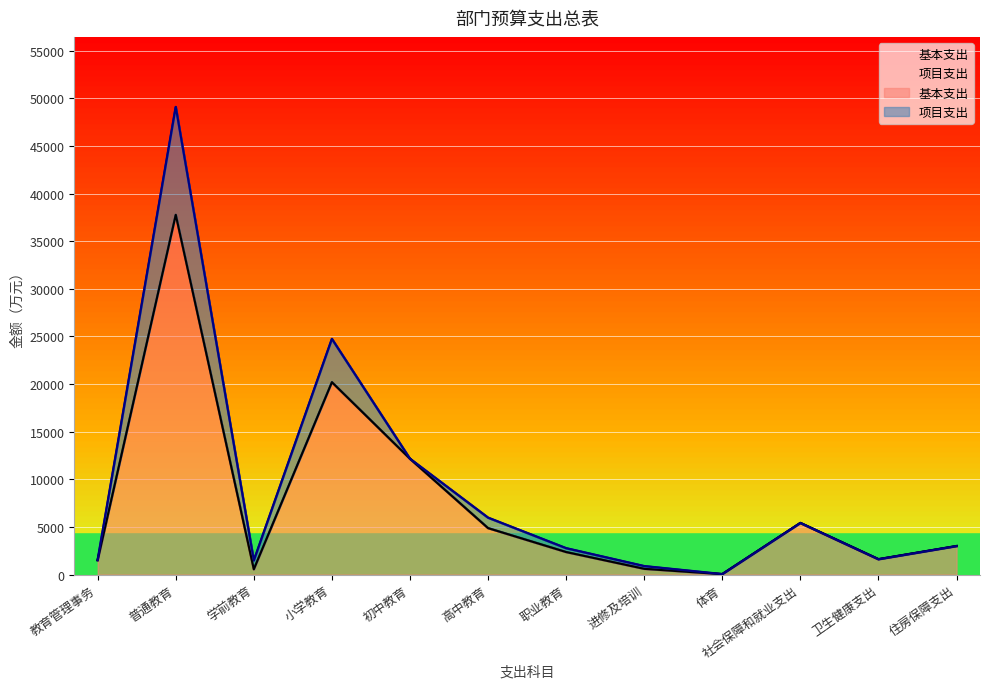

Reading right to left, extract all data points from this chart.

2981.2	1599.9	5407.3	35.6	598.3	2358.7	4872.1	12152.2	20196.2	551.0	37771.5	1512.4